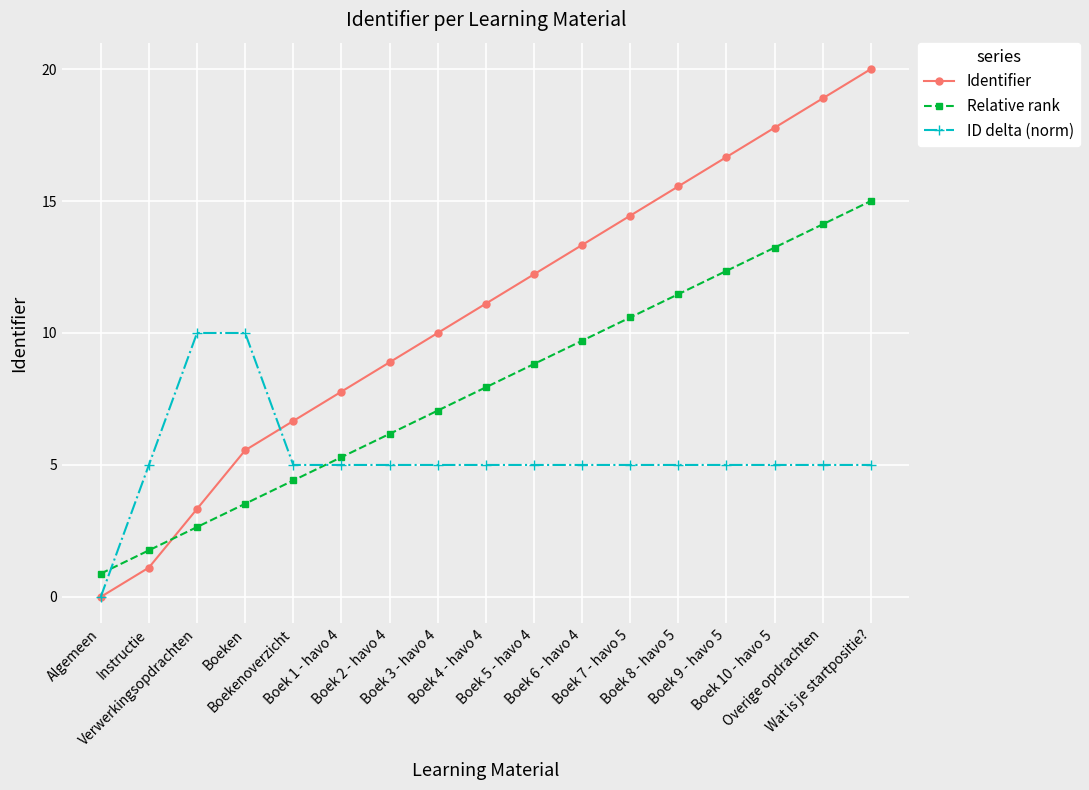

Count the number of data series in this chart.

3